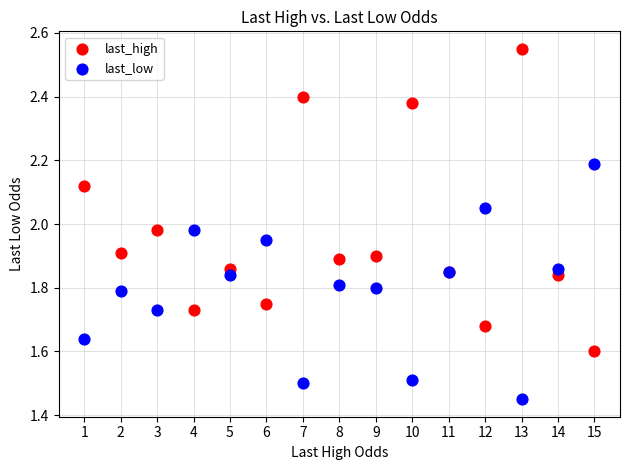

Which series reaches the maximum Y coordinate?

last_high